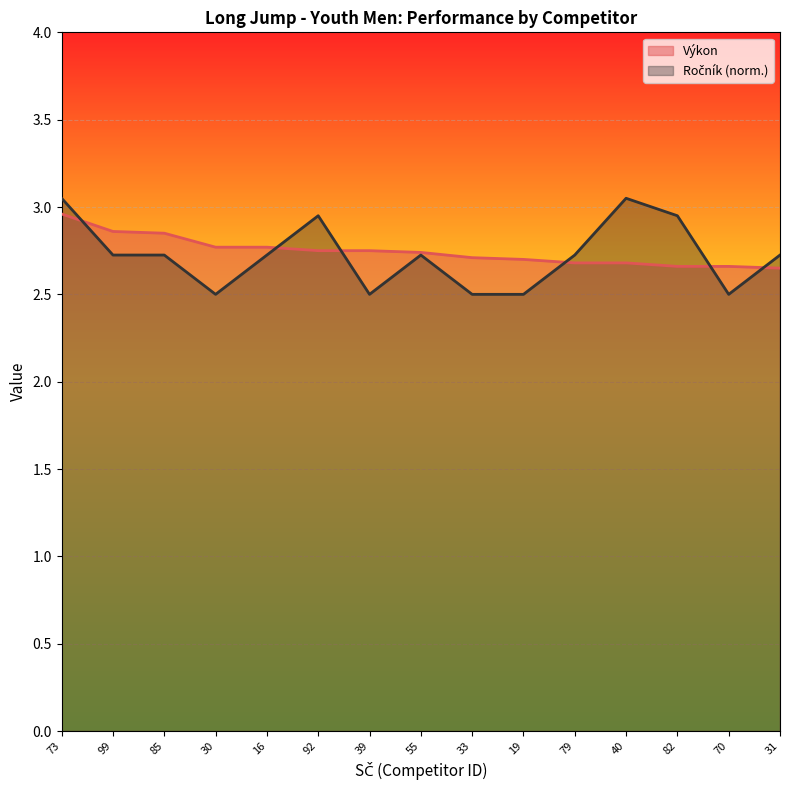

True or false: there are more than 2 points higher than both neighbors.

False